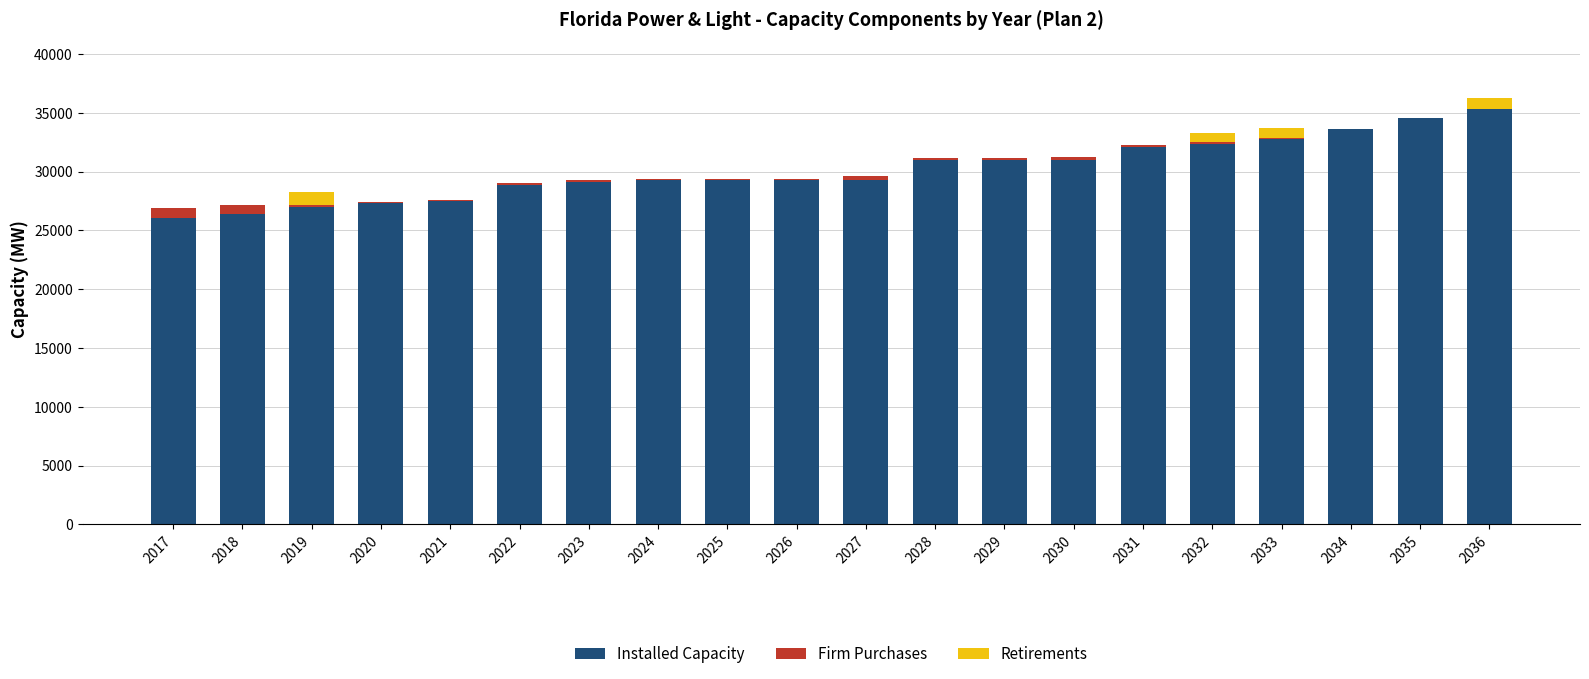

True or false: Installed Capacity has a value of 31026.2 at 2028.

True